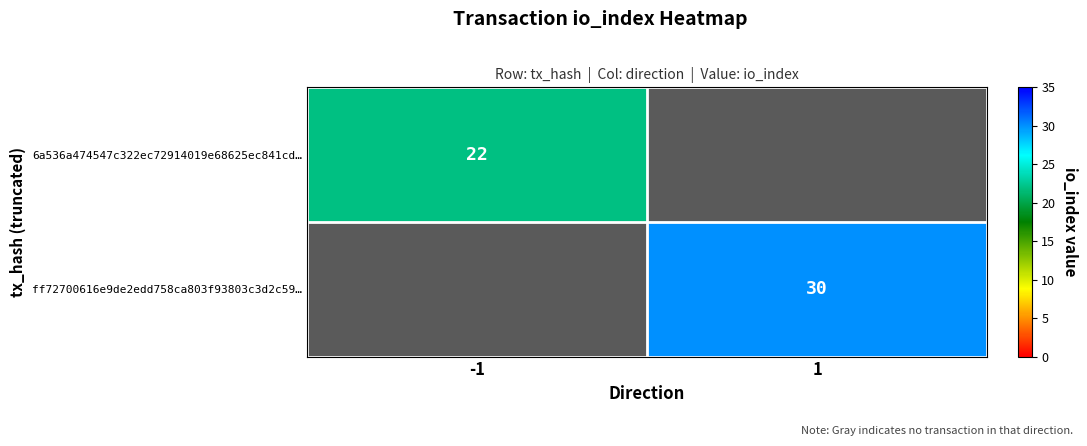

At how many categories does at least one series exceed 25?

1